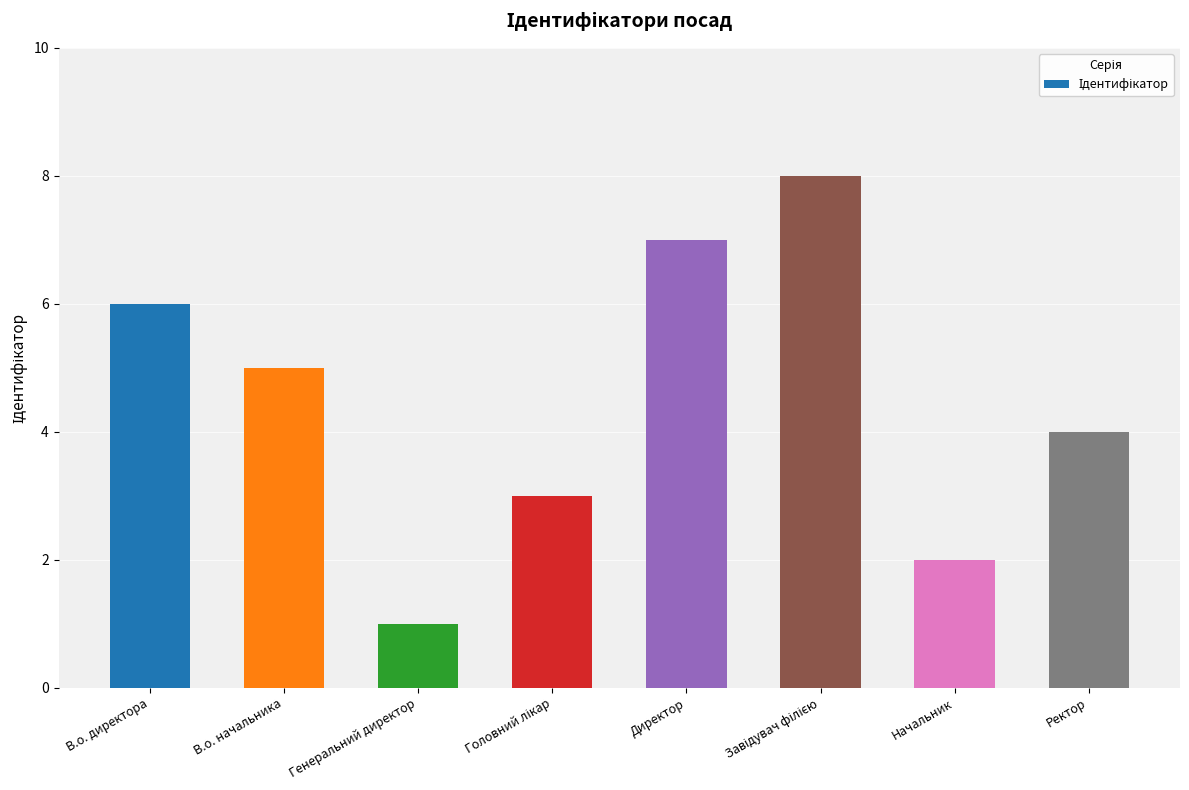

Is it true that the value at В.о. начальника is 5?

True